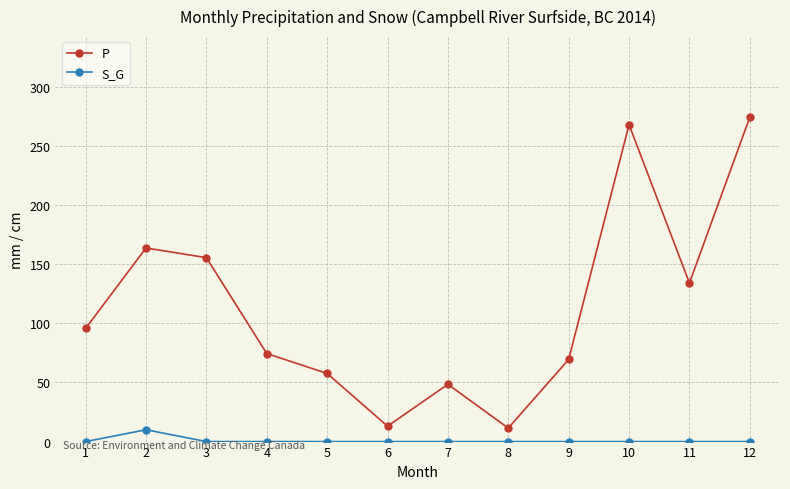

What is the minimum value for P?

11.4